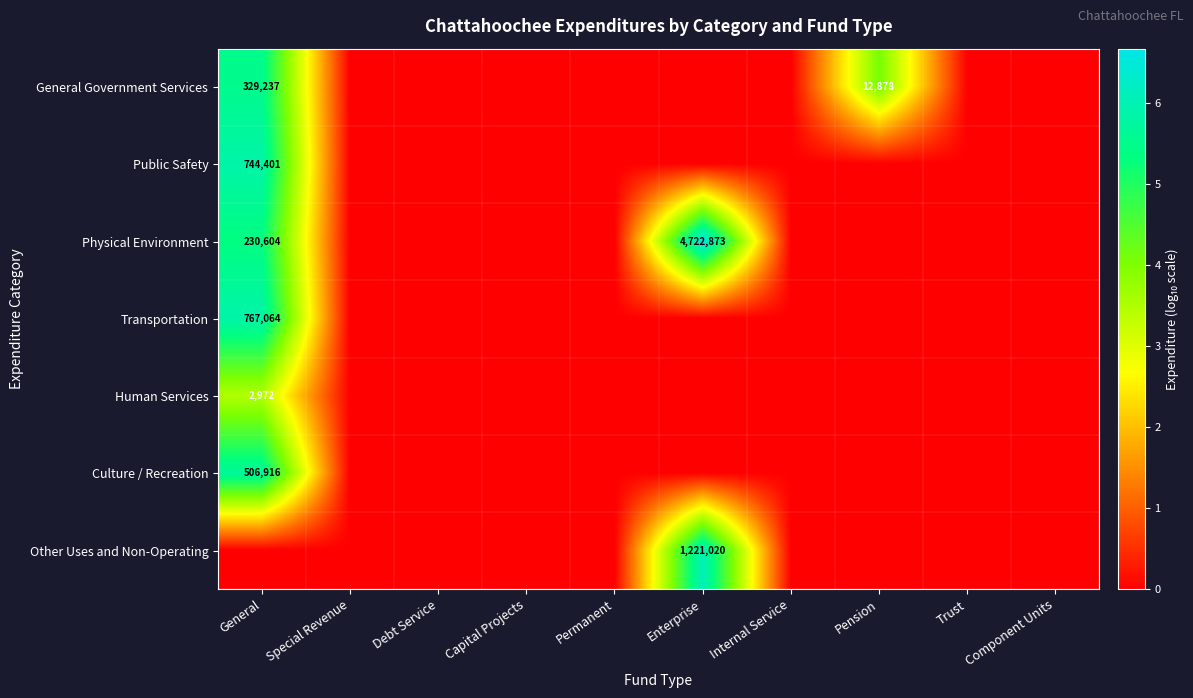

Which category has the lowest value across all series?

Special Revenue